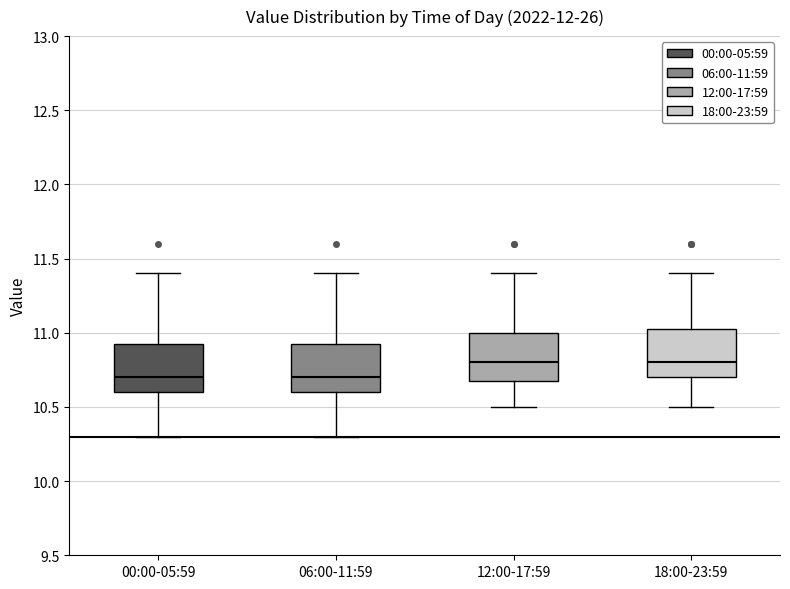

Reading left to right, read every box against the y-axis: the position of its median line, the range the box covers, and the ends of its whiskers. The values are not printed on the chart, so give them approximately, as read against the axis.

00:00-05:59: median 10.70, box 10.60 to 10.95, whiskers 10.30 to 11.40
06:00-11:59: median 10.70, box 10.60 to 10.95, whiskers 10.30 to 11.40
12:00-17:59: median 10.80, box 10.70 to 11.00, whiskers 10.50 to 11.40
18:00-23:59: median 10.80, box 10.70 to 11.05, whiskers 10.50 to 11.40